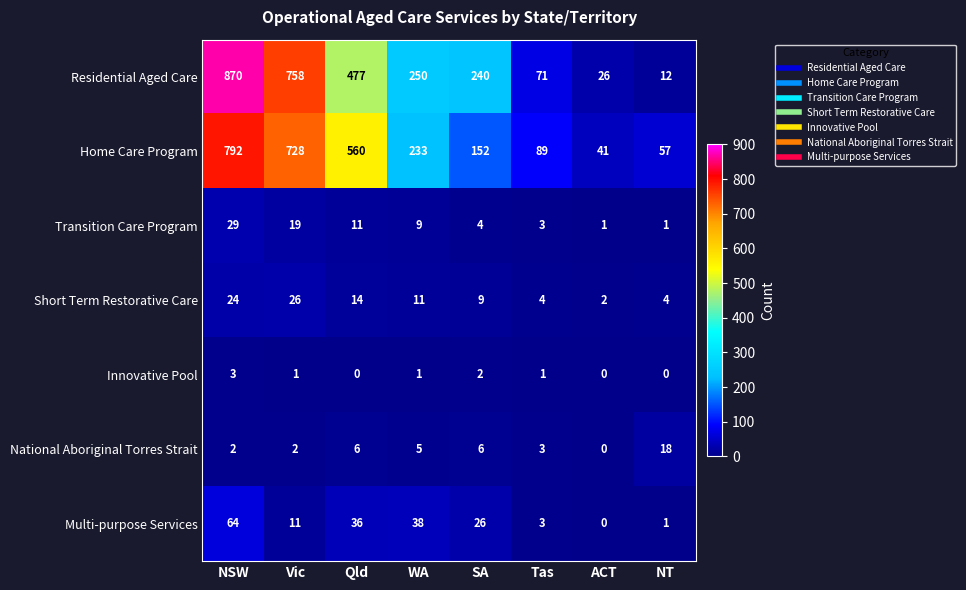

What is the total value across all series at NT?

93